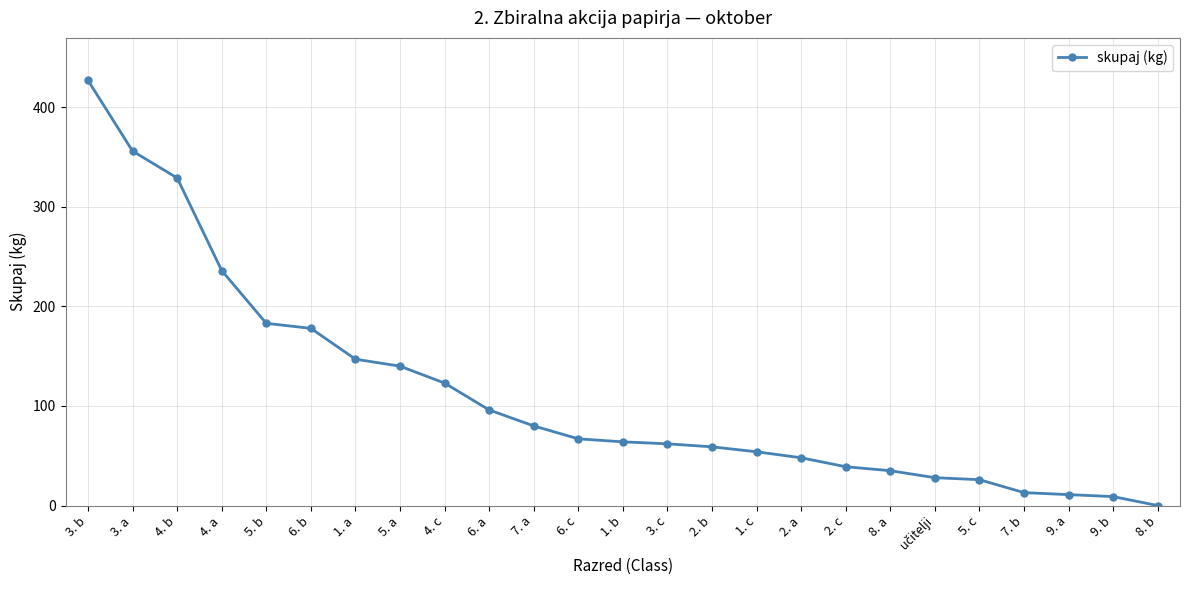

Where does the data first go above 64?

3. b